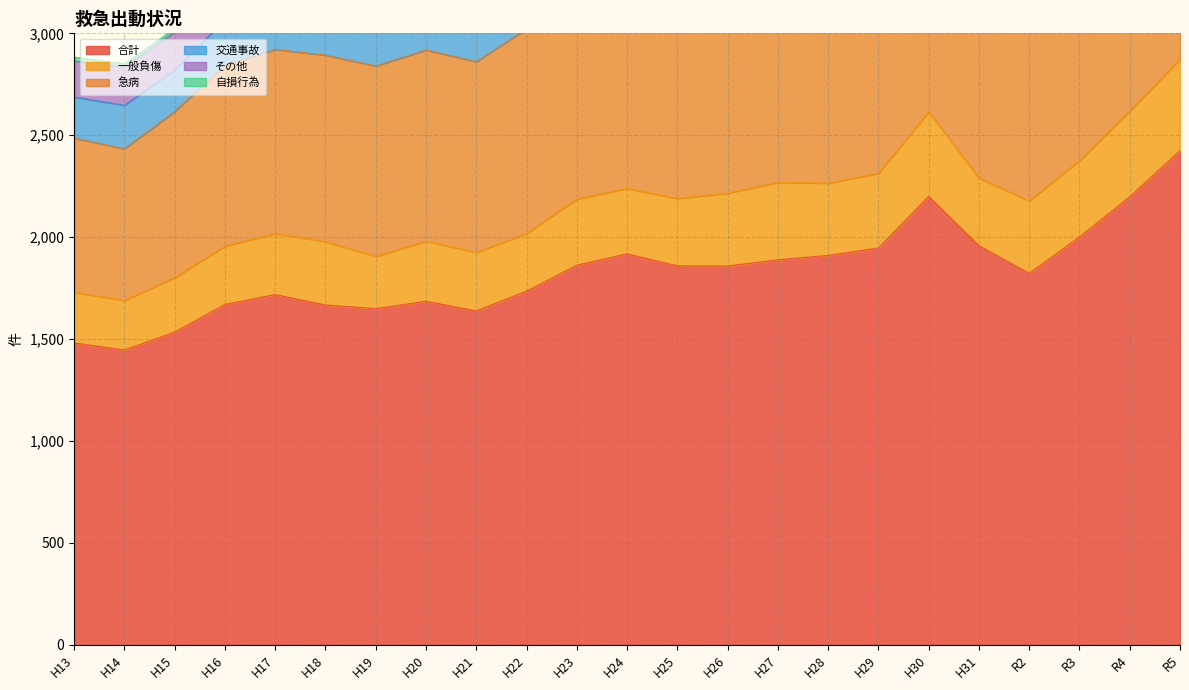

What is the sum of all 合計 values?

42069